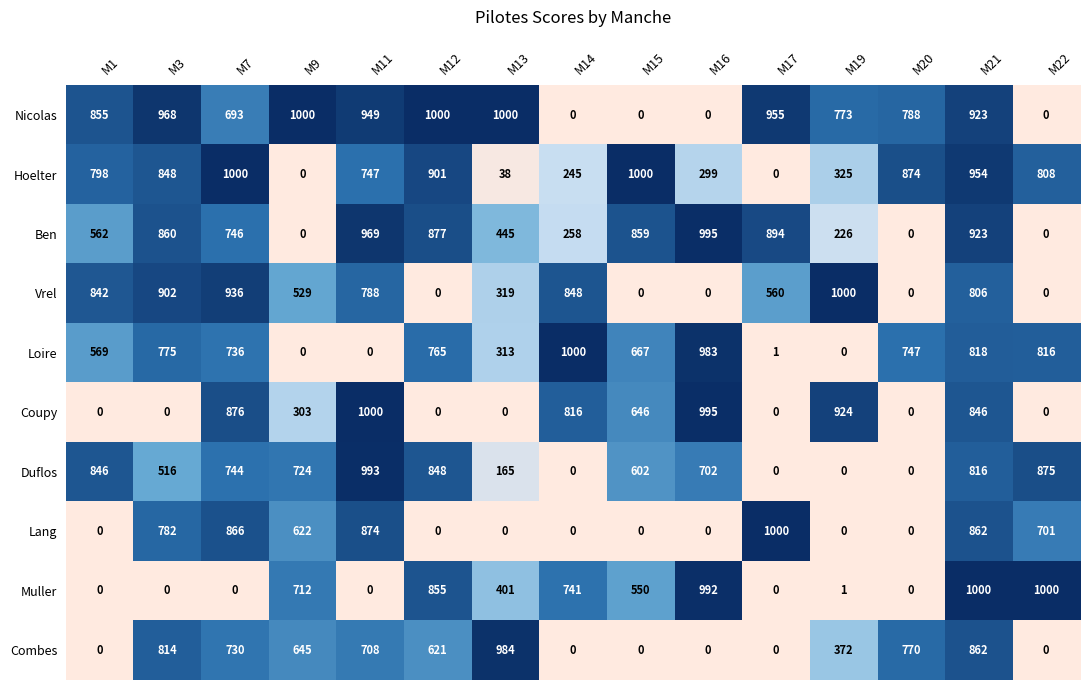

At which category is the sum across all series the highest?

M21